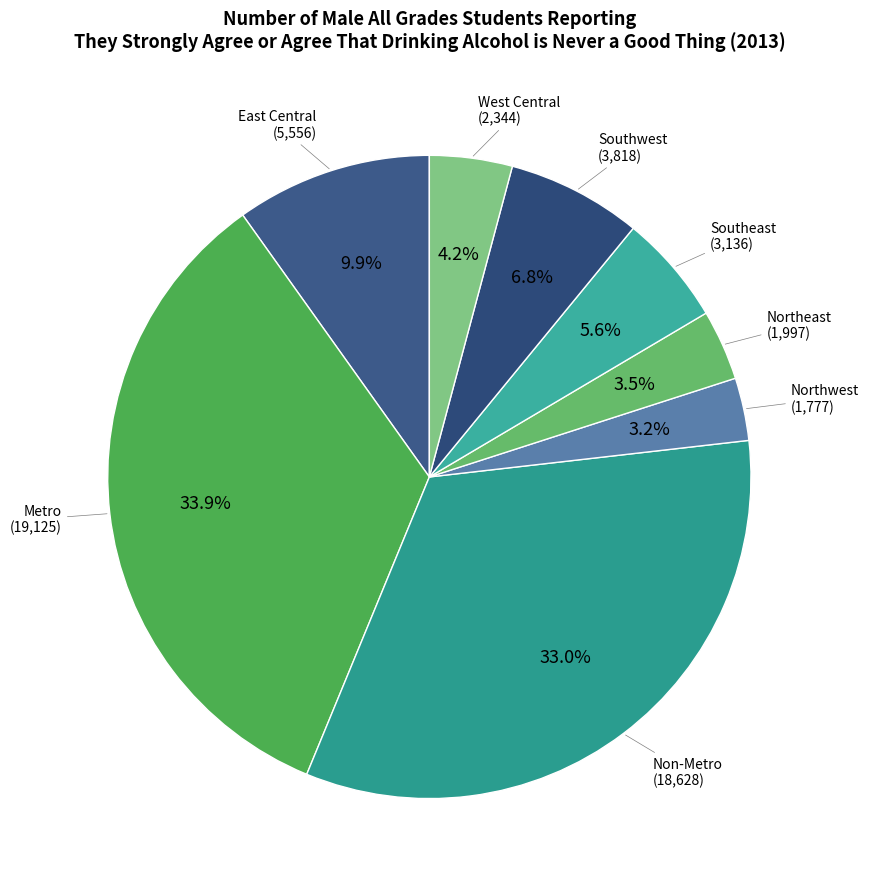

How many slices are in this pie chart?

8